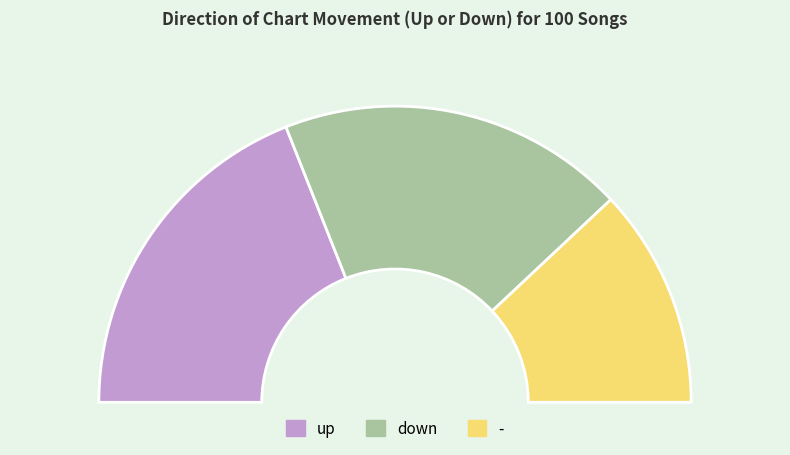

True or false: down accounts for 38% of the total.

True